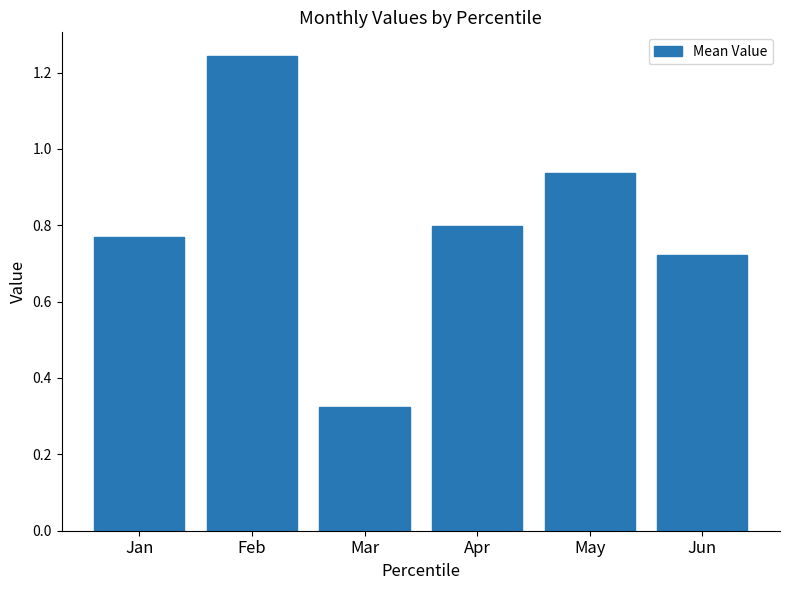

List the labels in order of value, largest first.

Feb, May, Apr, Jan, Jun, Mar